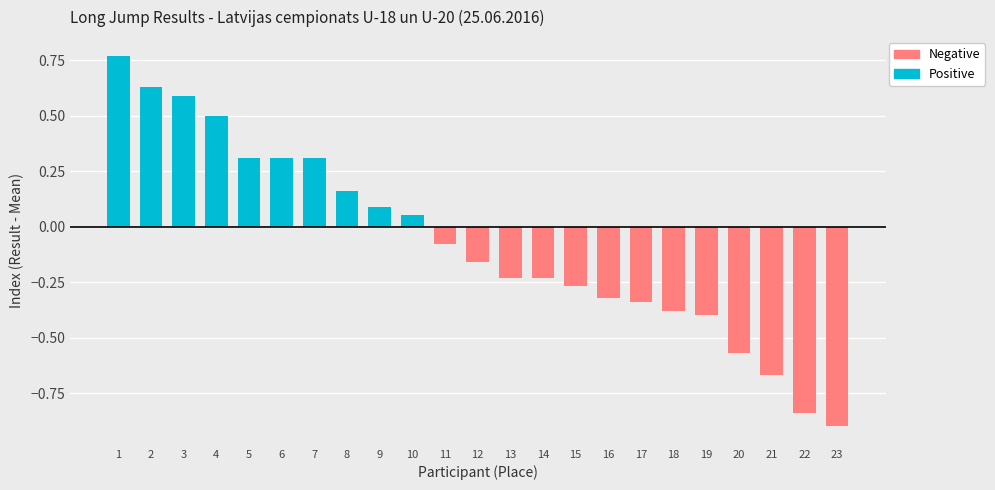

What is the minimum value for Negative?

-0.9